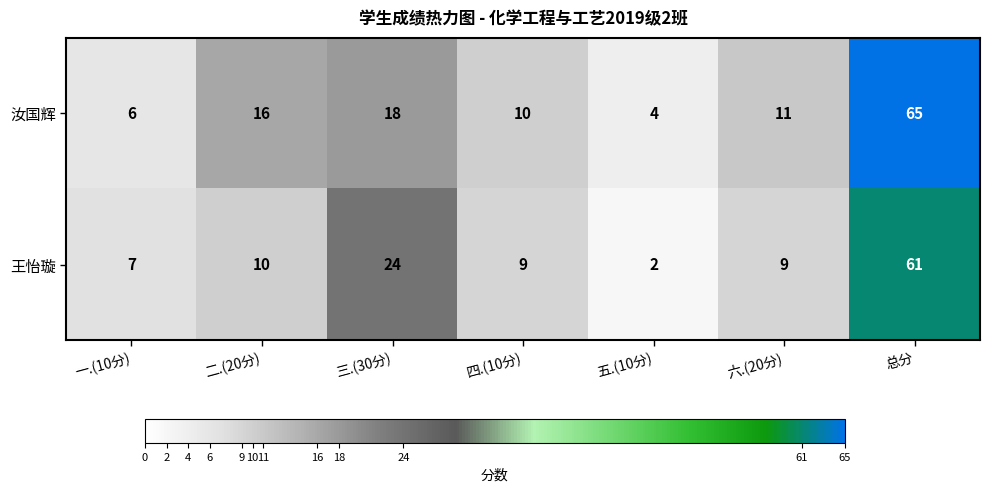

Reading left to right, transcribe all the data shown in this chart.

汝国辉: 6	16	18	10	4	11	65
王怡璇: 7	10	24	9	2	9	61